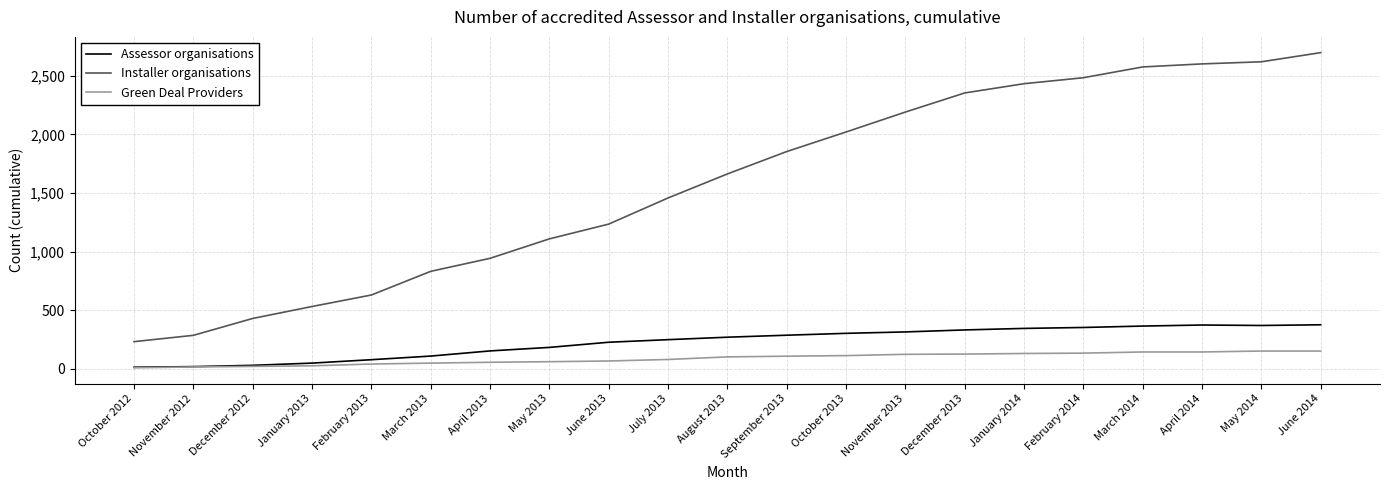

How many lines are shown in the chart?

3